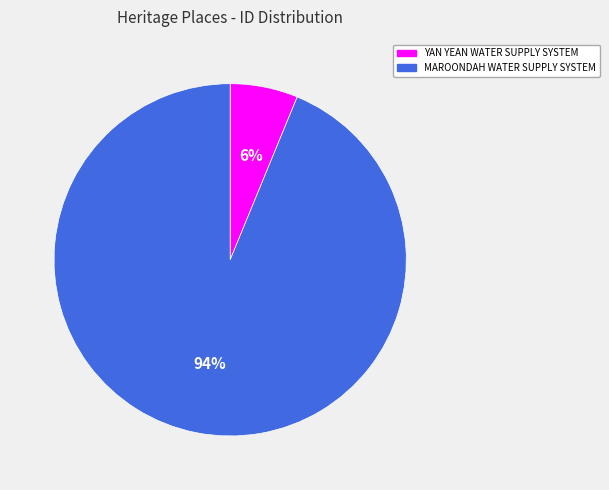

Does any single category account for the majority?

Yes